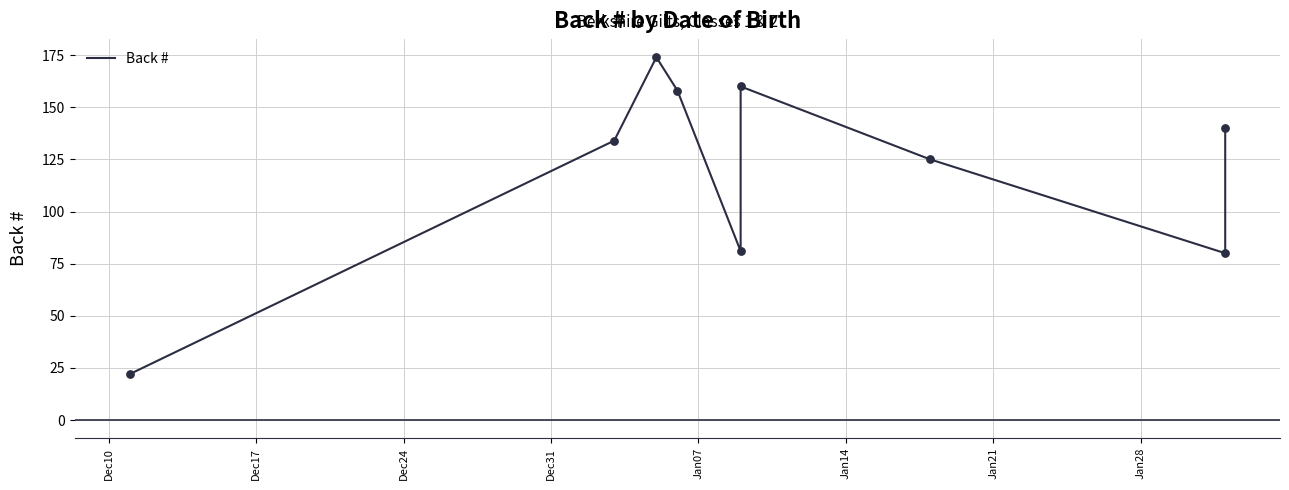

Between Jan21 and Jan14, which is larger?

Jan14